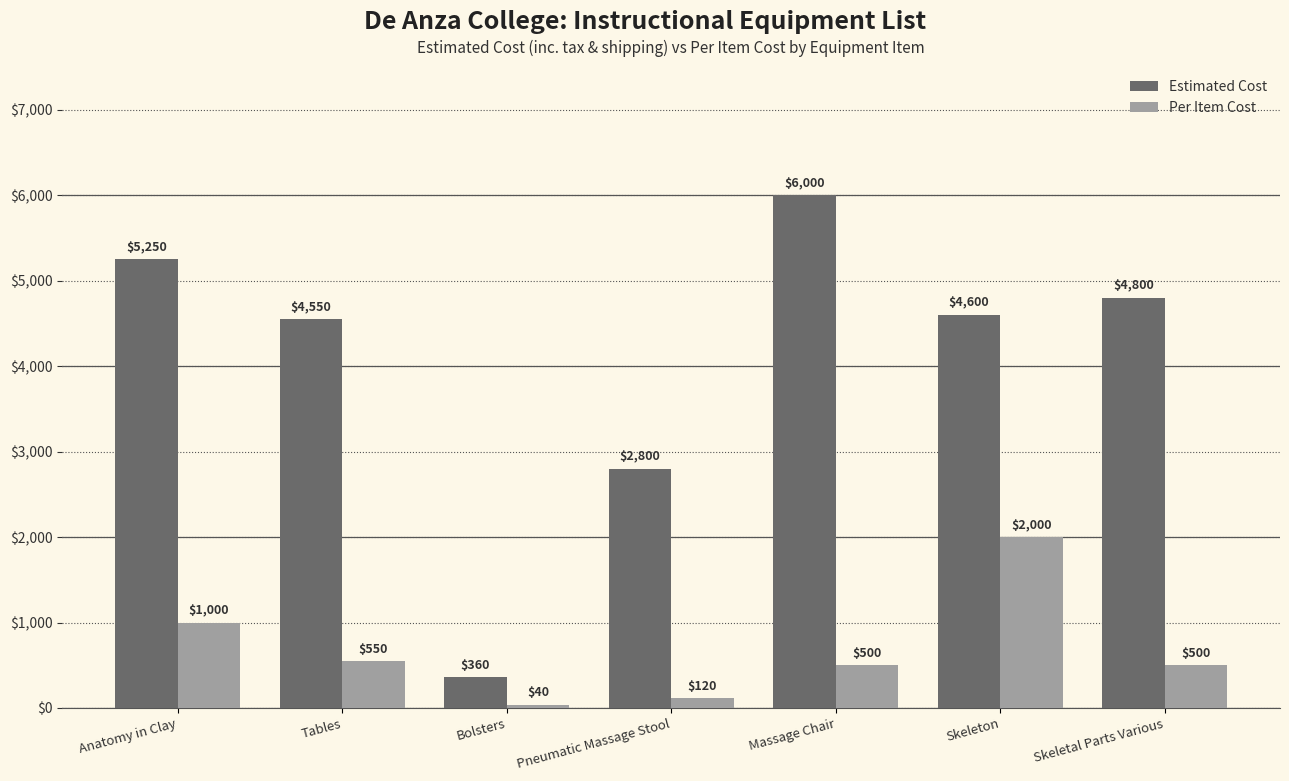

True or false: Per Item Cost has a value of 500 at Skeletal Parts Various.

True